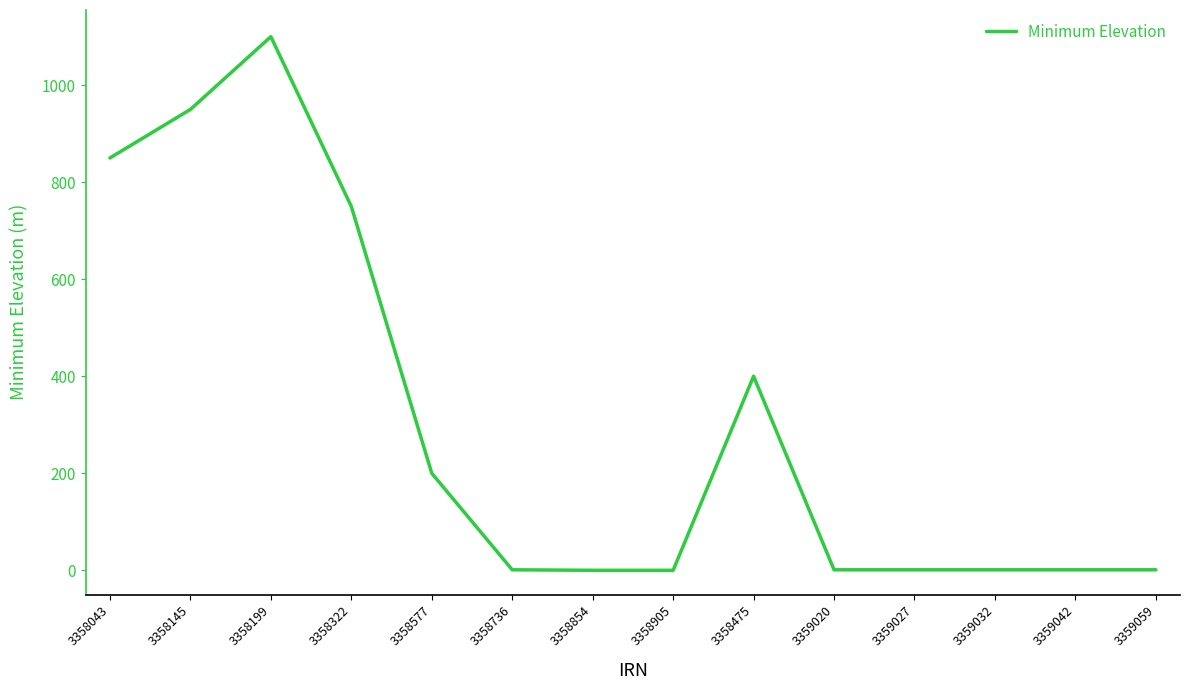

What is the greatest value displayed?

1100